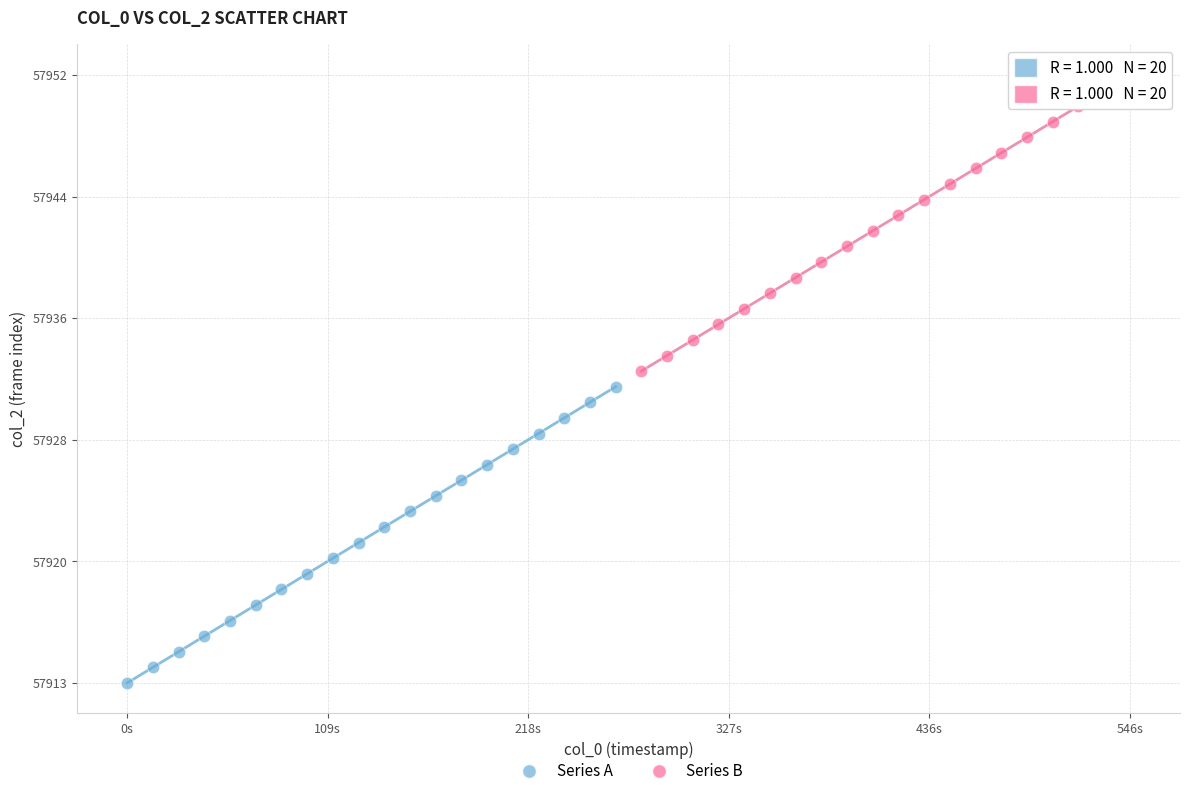

Which series contains the lowest Y value?

Series A